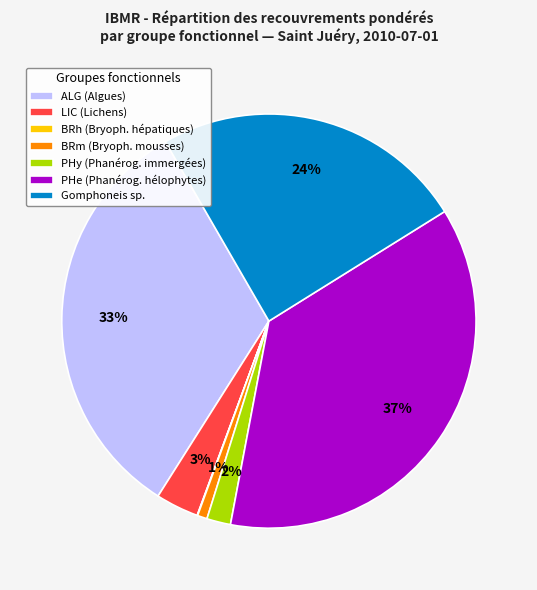

Which category has the biggest portion of the pie?

PHe (Phanérog. hélophytes)